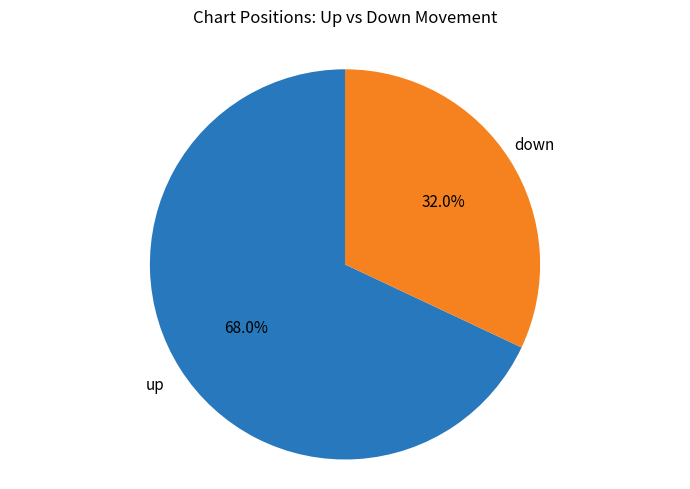

Does any single category account for the majority?

Yes